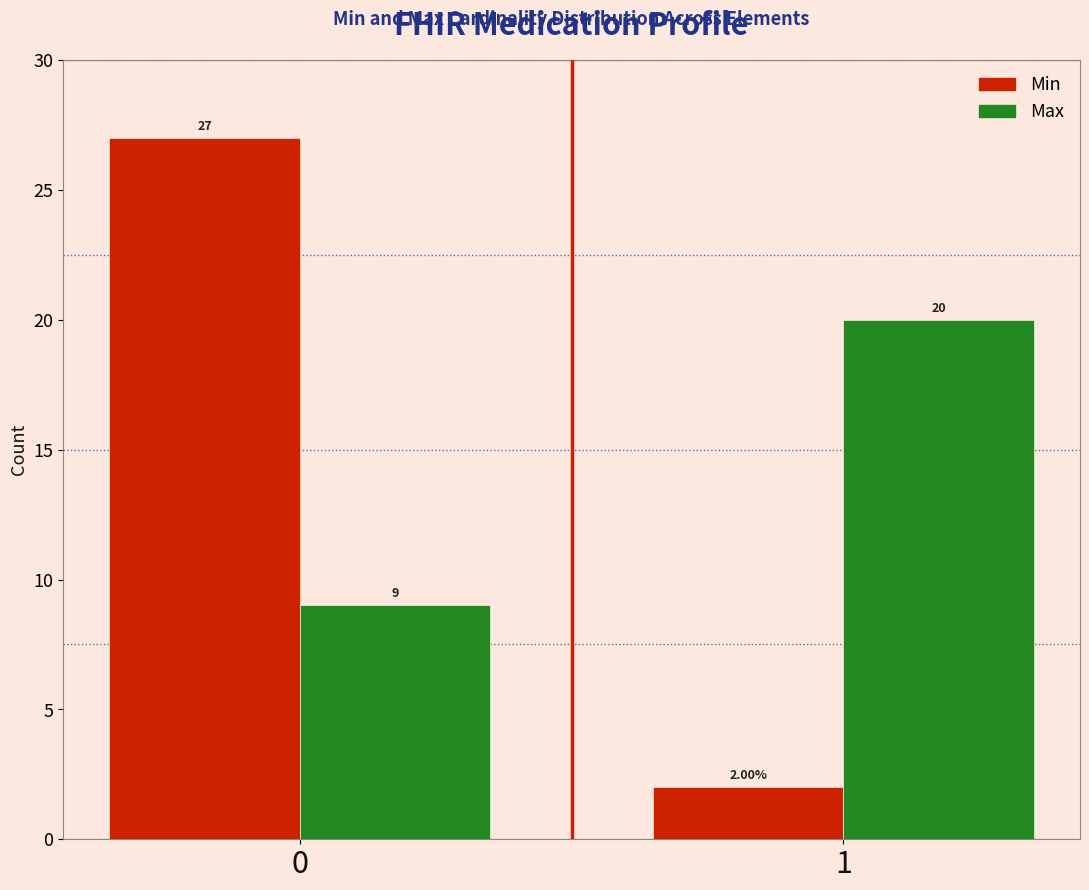

What is the difference between the Min values at 1 and 0?

25